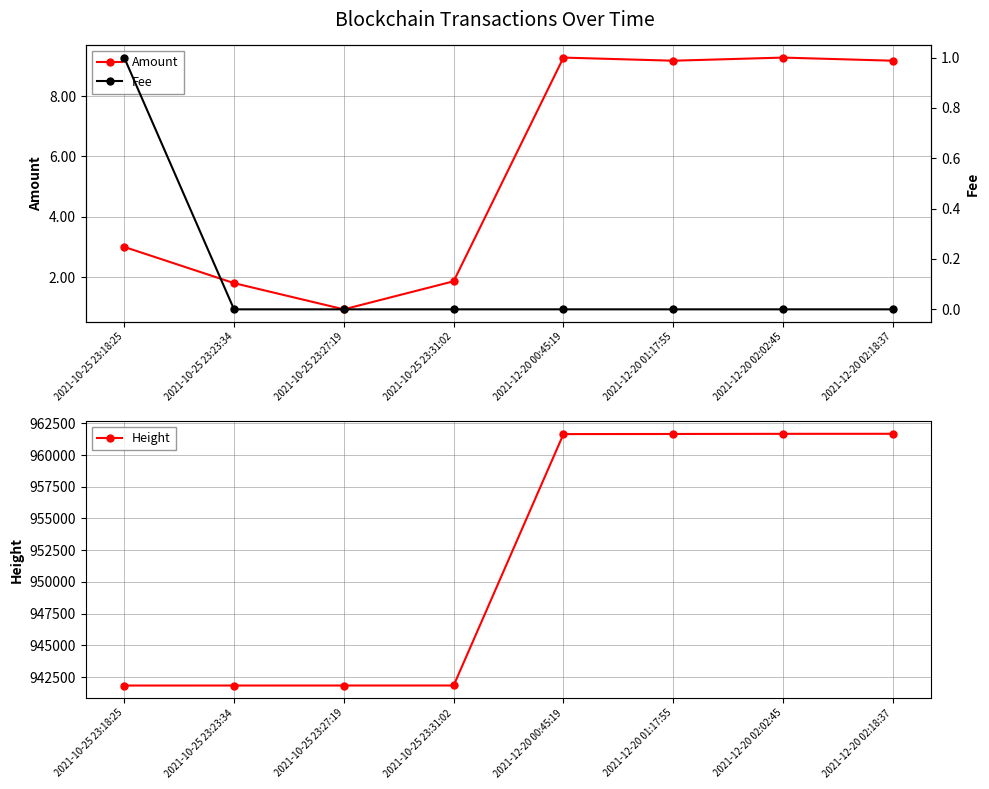

What is the difference between the second highest and second lowest values in the Amount series?

7.5